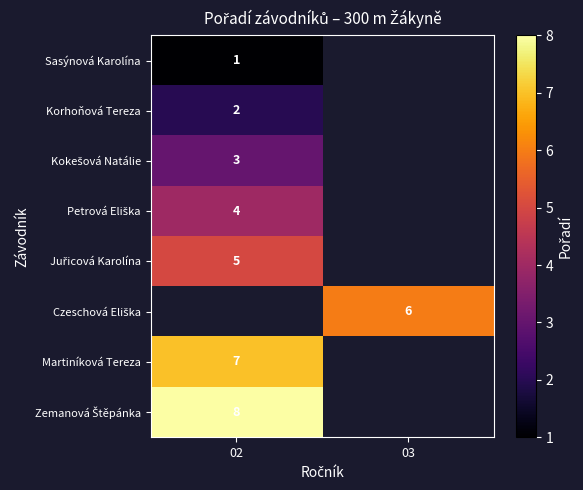

Count the number of data series in this chart.

8